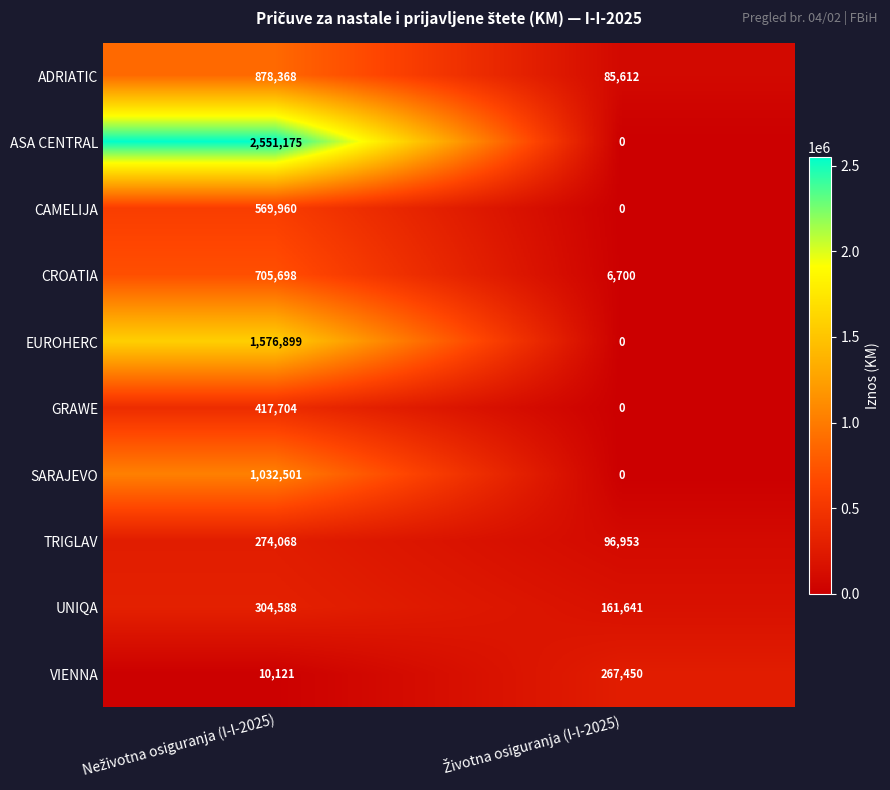

What is the sum of all ASA CENTRAL values?

2551175